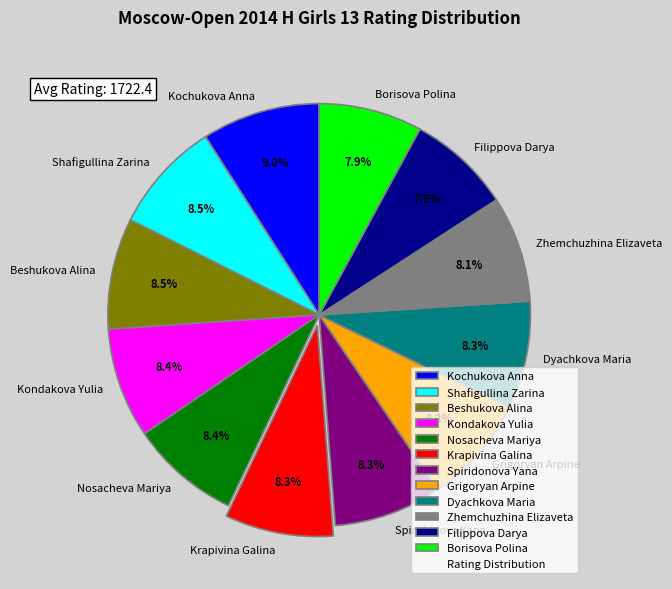

Does Krapivina Galina account for over 50% of the chart?

No